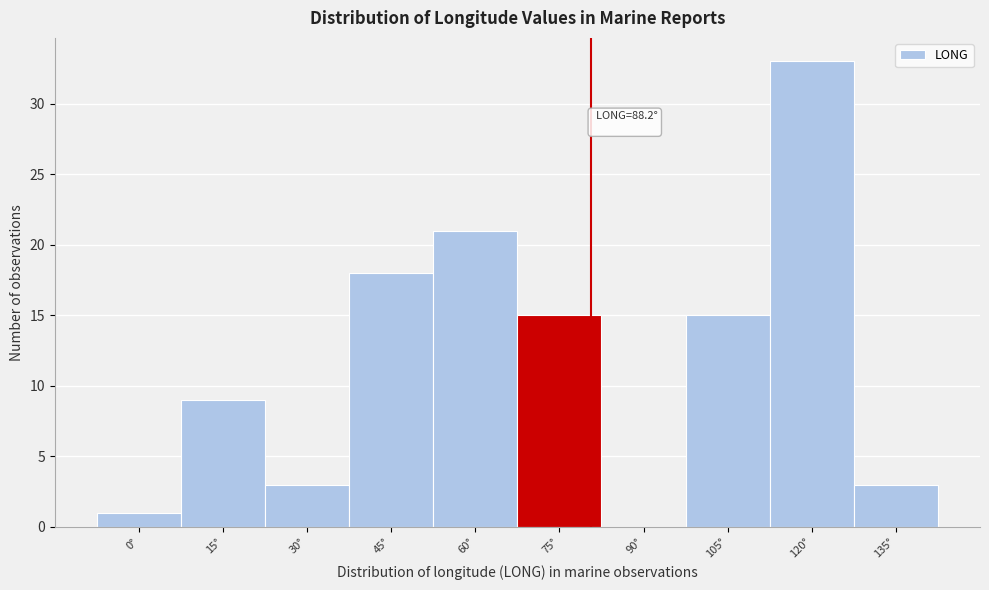

Reading left to right, what are all the values shown in this chart?

0°=1	15°=9	30°=3	45°=18	60°=21	75°=15	90°=0	105°=15	120°=33	135°=3